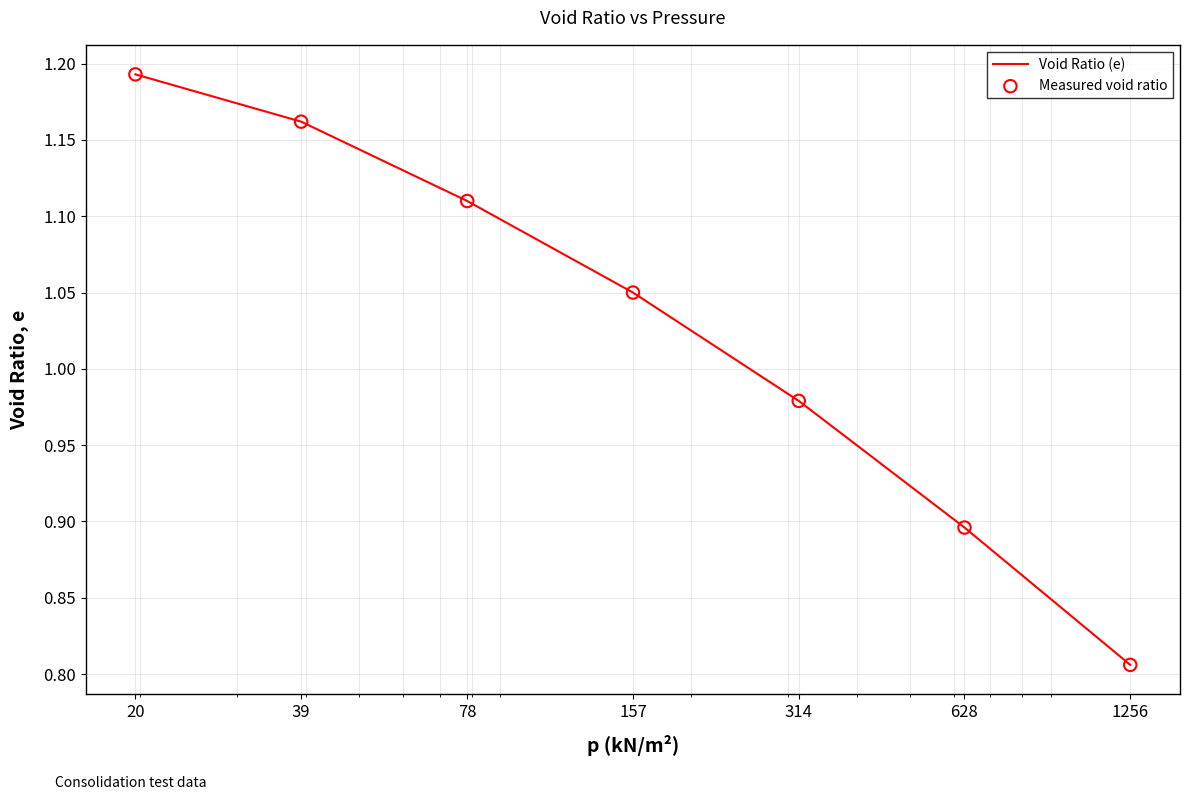

What is the difference between the second highest and second lowest values?

0.3